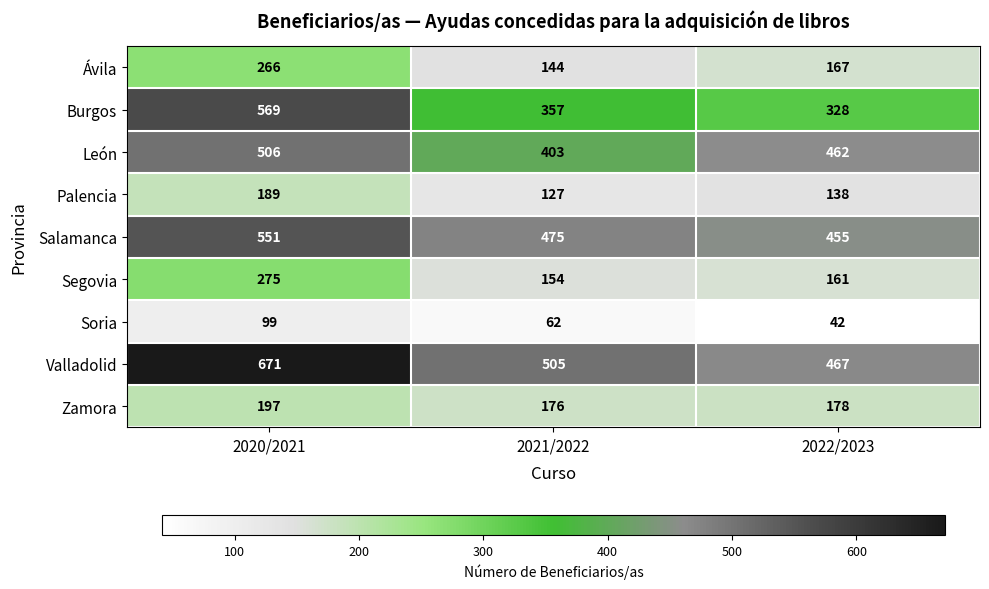

Rank the series by their maximum value, from highest to lowest.

Valladolid, Burgos, Salamanca, León, Segovia, Ávila, Zamora, Palencia, Soria